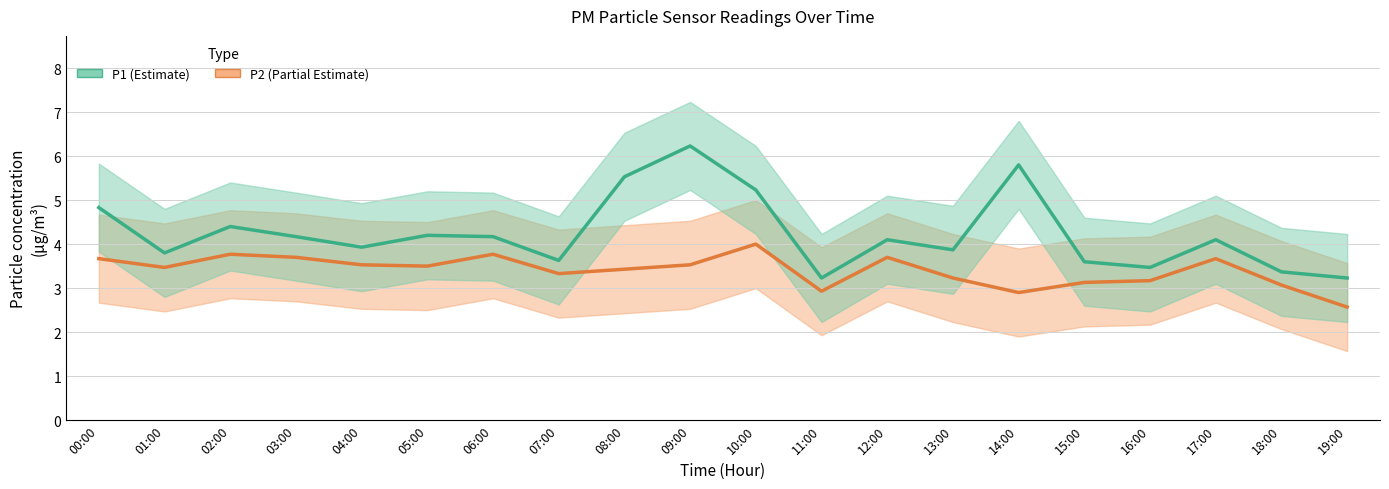

Does the chart have visible grid lines?

Yes